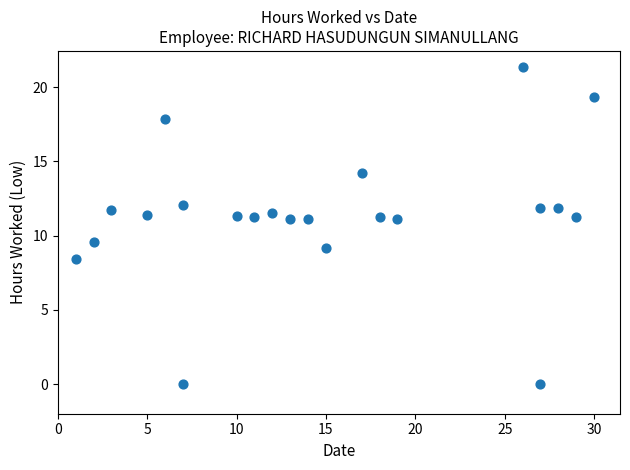

What is the range of X values (max minus min)?

29.0